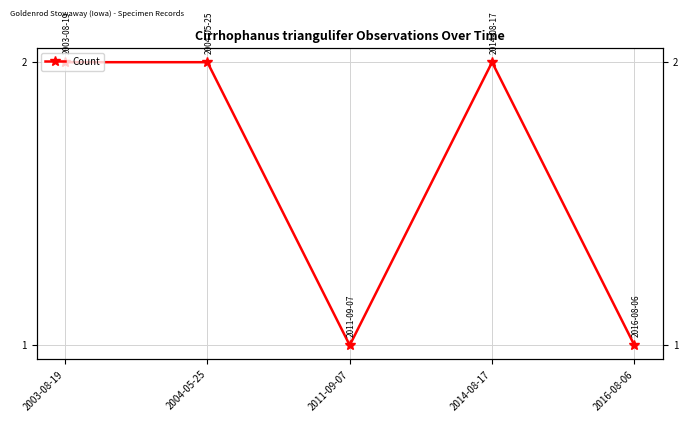

What is the value of the 3rd point from the left?

1